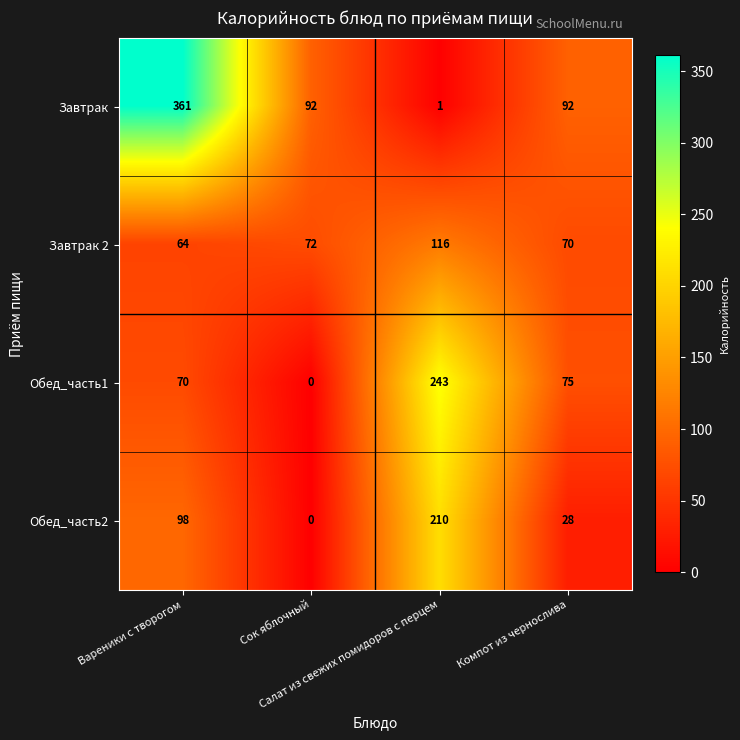

How many Завтрак values are between 92 and 361?

3